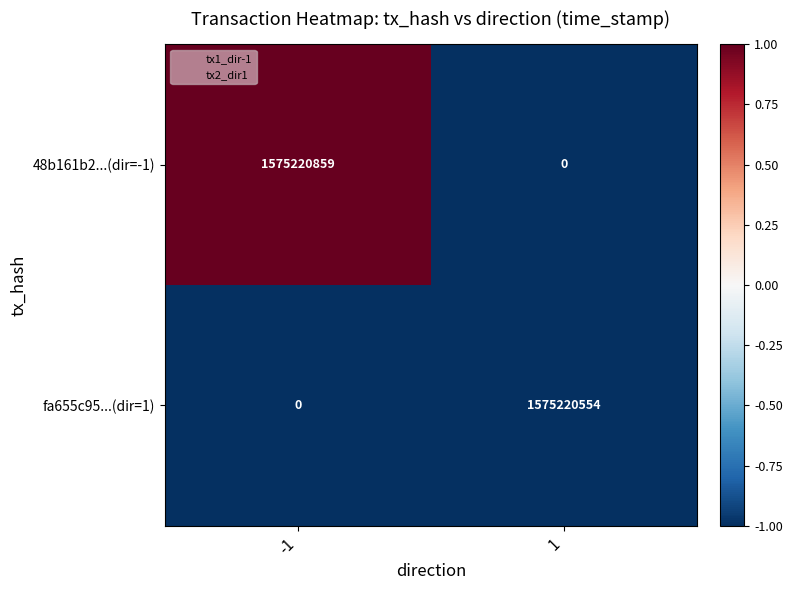

Which series has the largest total across all categories?

48b161b2...(dir=-1)